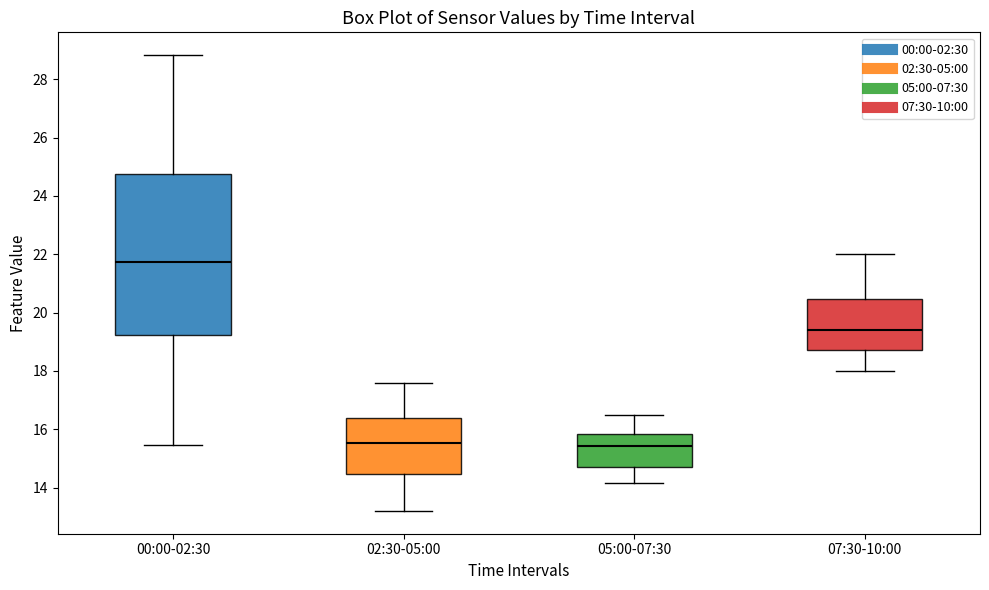

Comparing the boxes themselves (not the whiskers), which one is the tallest?

00:00-02:30